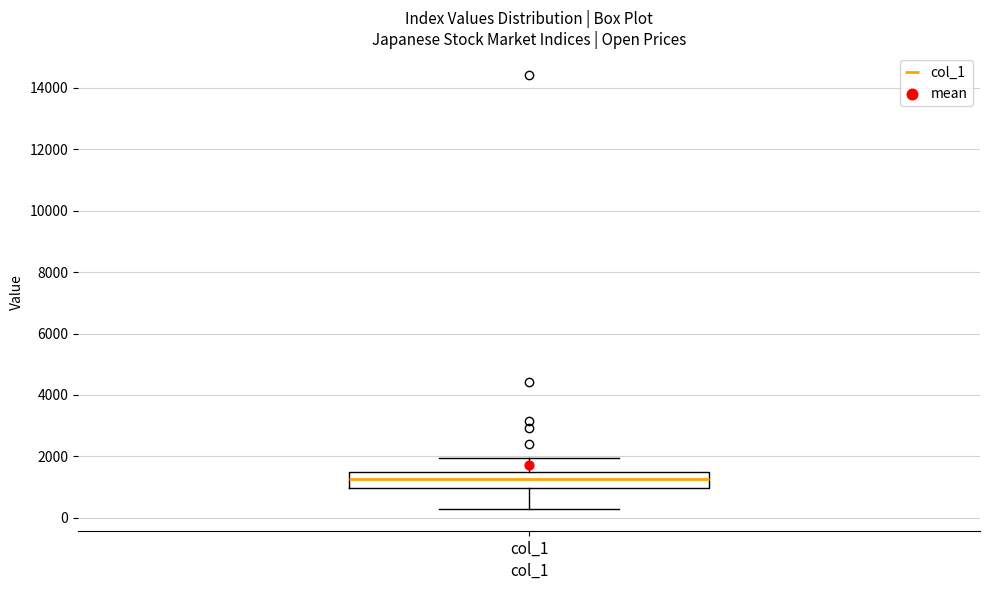

Read this box plot against the y-axis: the position of the median line, the range covered by the box, and the ends of both whiskers. The values are not printed on the chart, so give them approximately, as read against the axis.

median 1200, box 1000 to 1400, whiskers 200 to 2000